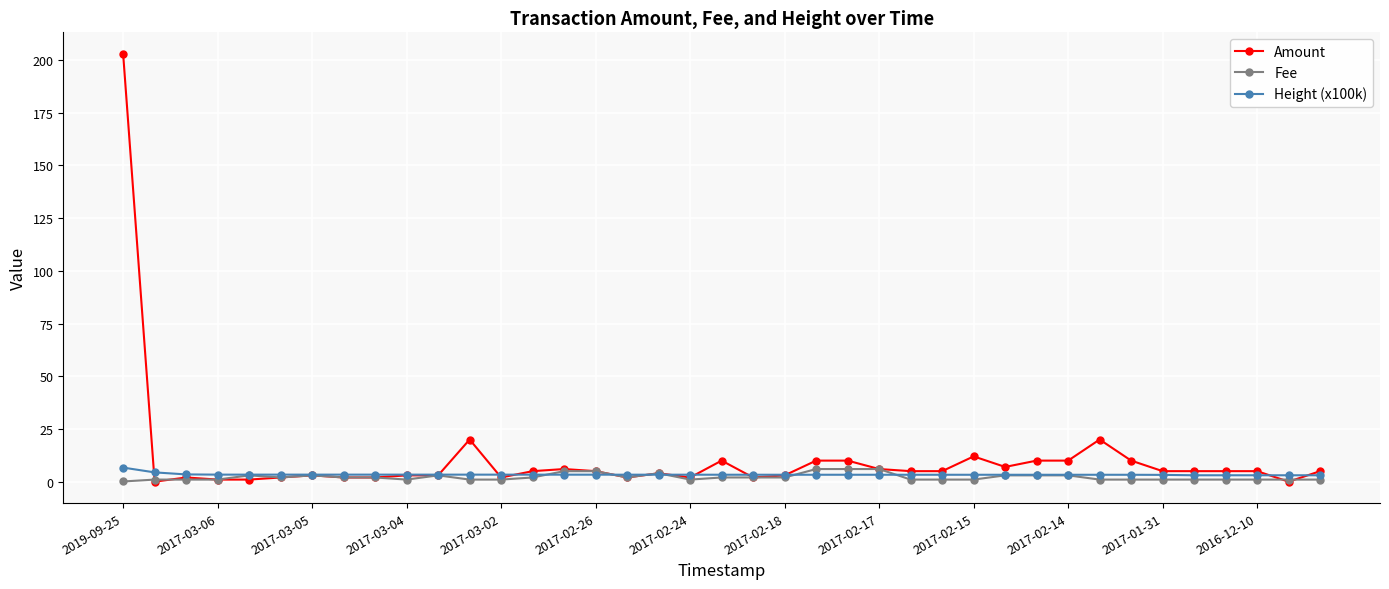

What is the maximum value shown in the chart?

203.0